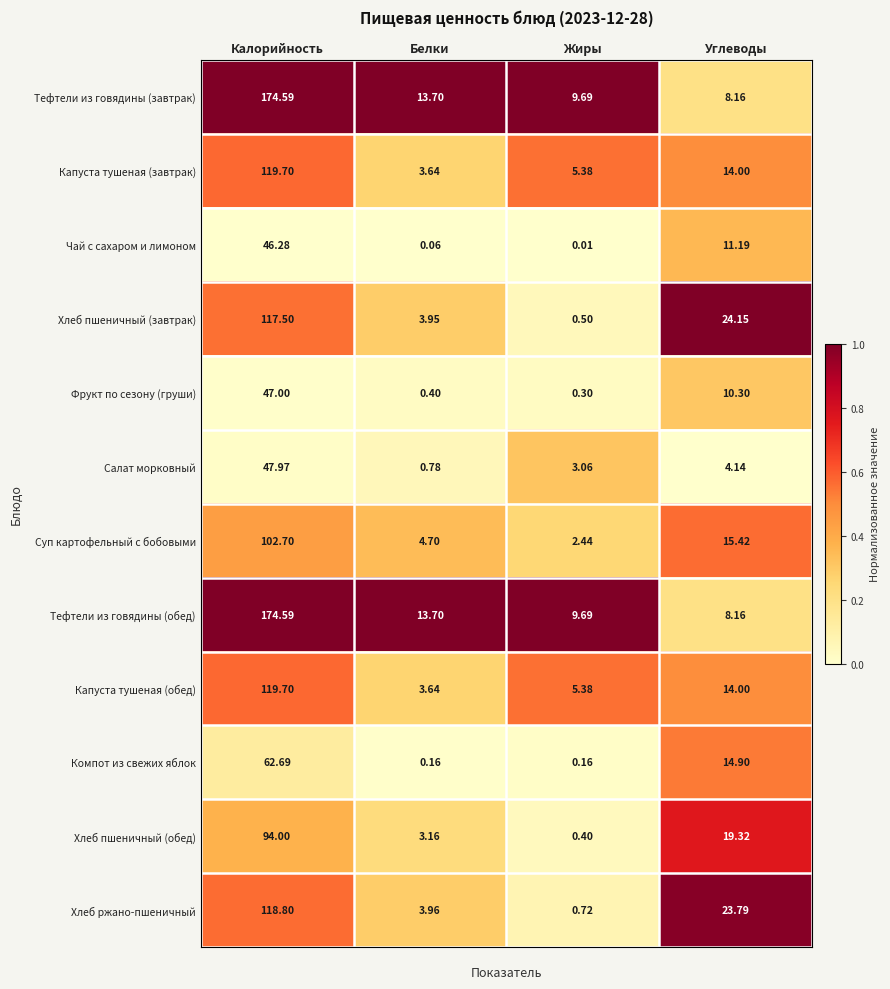

Count the number of data series in this chart.

12